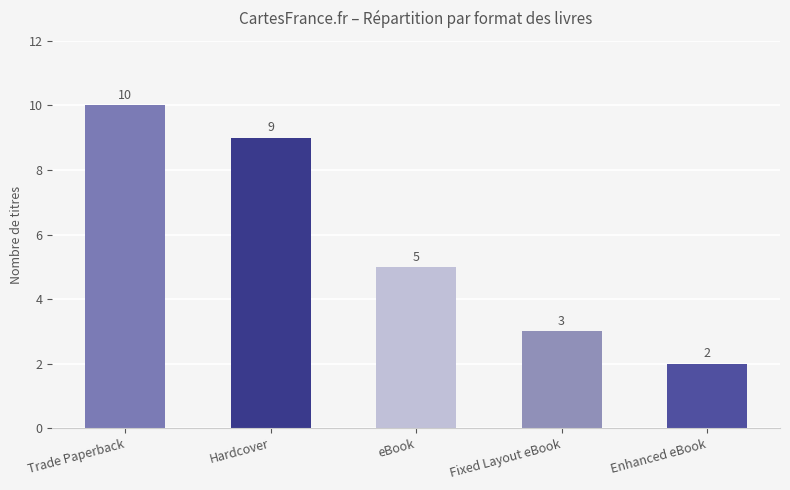

What is the change in value from eBook to Fixed Layout eBook?

-2